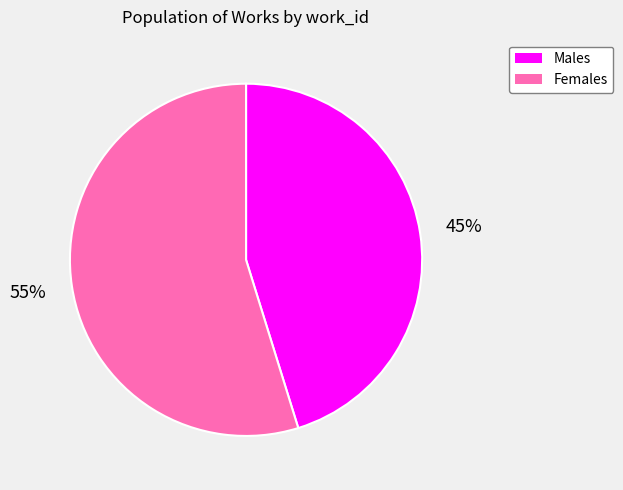

What is the ratio of the value at Males to the value at Females?

0.8